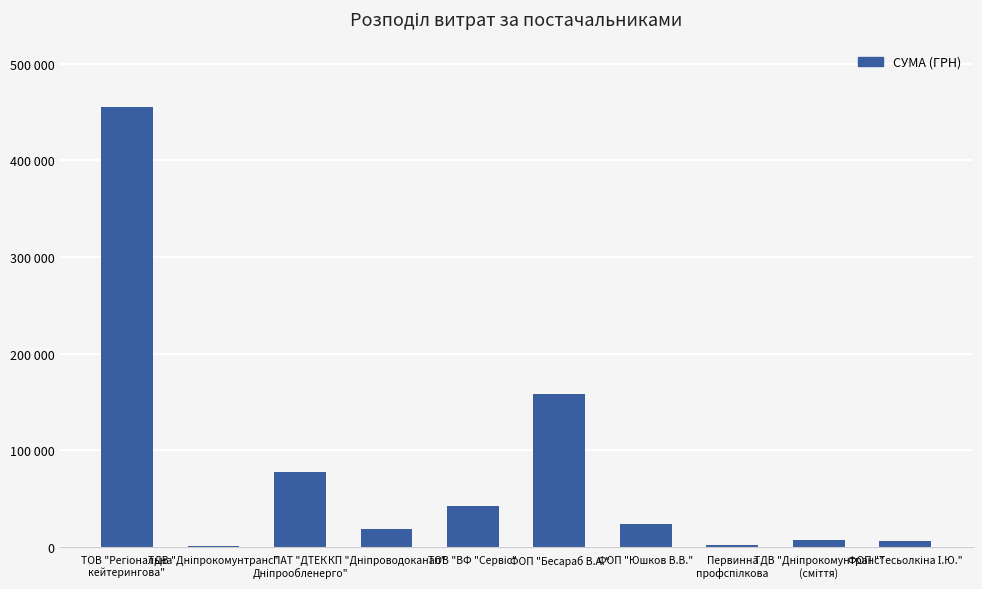

What is the change in value from ТОВ "Регіональна
кейтерингова" to ПАТ "ДТЕК
Дніпрообленерго"?

-377841.8